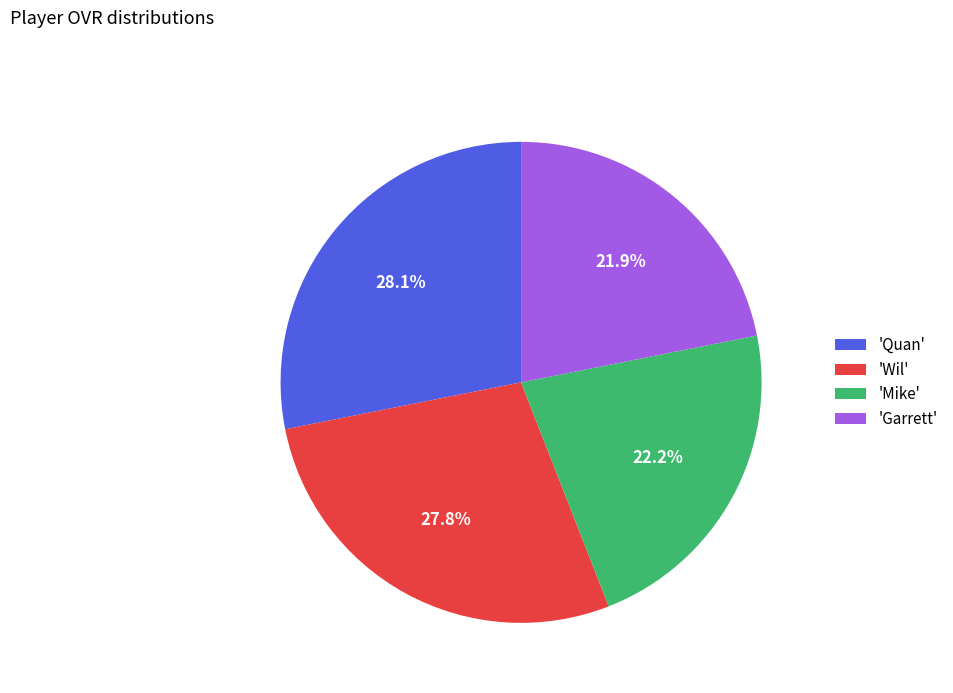

What is the total percentage of 'Quan' and 'Mike'?

50.3%